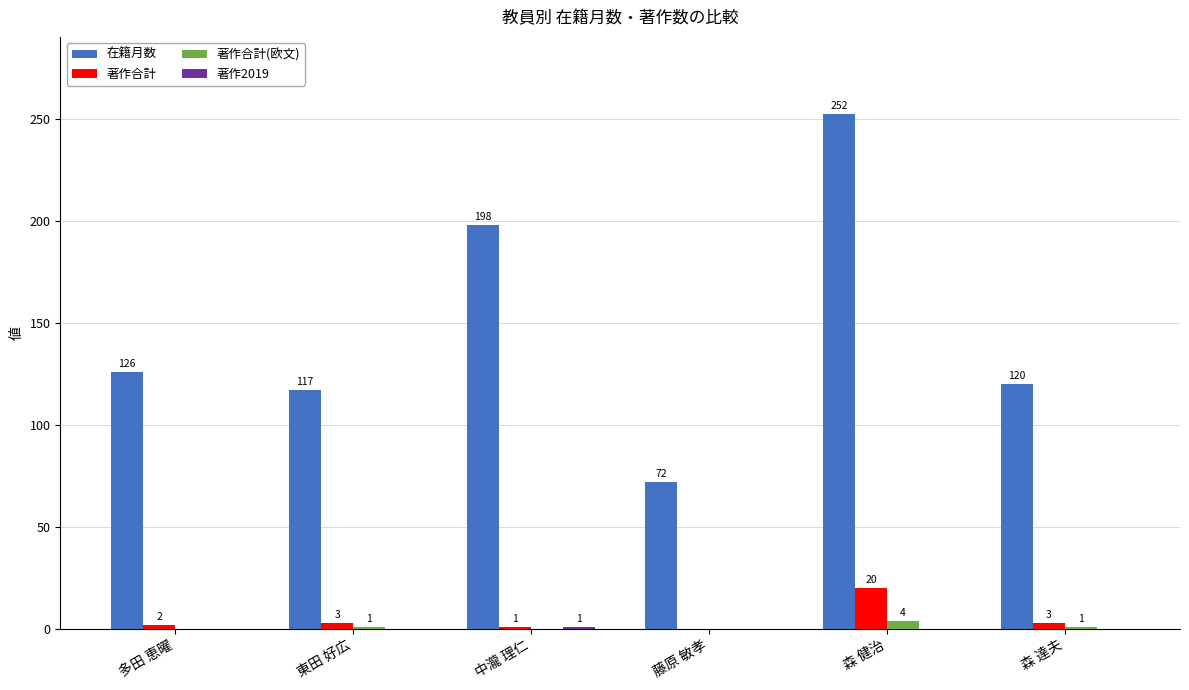

What is the highest value of the 著作合計 series?

20